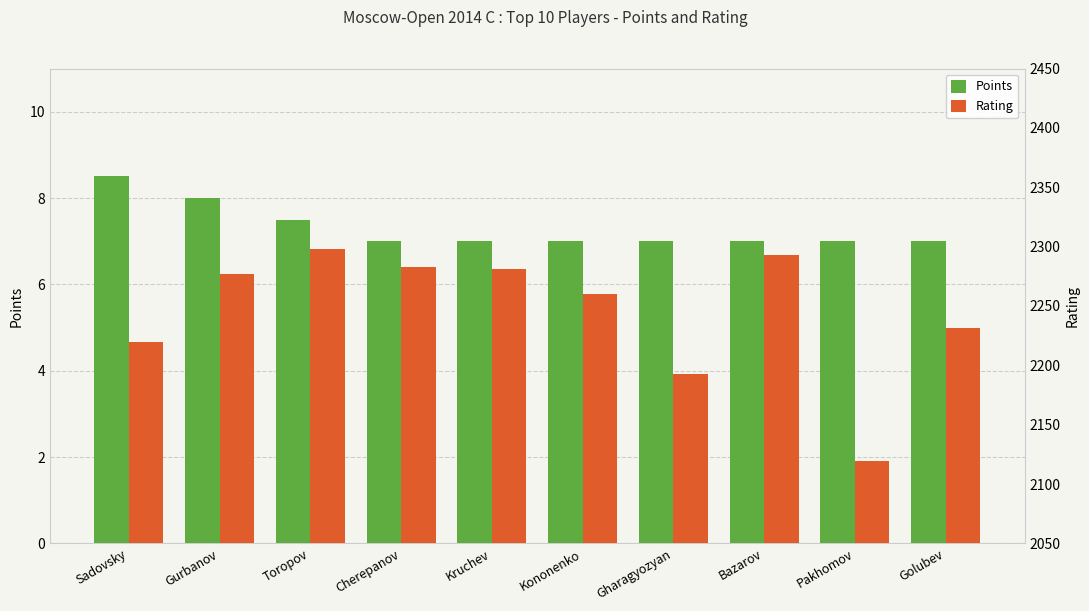

Reading left to right, extract all data points from this chart.

Points: Sadovsky=8.5	Gurbanov=8.0	Toropov=7.5	Cherepanov=7.0	Kruchev=7.0	Kononenko=7.0	Gharagyozyan=7.0	Bazarov=7.0	Pakhomov=7.0	Golubev=7.0
Rating: Sadovsky=2220.0	Gurbanov=2277.0	Toropov=2298.0	Cherepanov=2283.0	Kruchev=2281.0	Kononenko=2260.0	Gharagyozyan=2193.0	Bazarov=2293.0	Pakhomov=2119.0	Golubev=2231.0